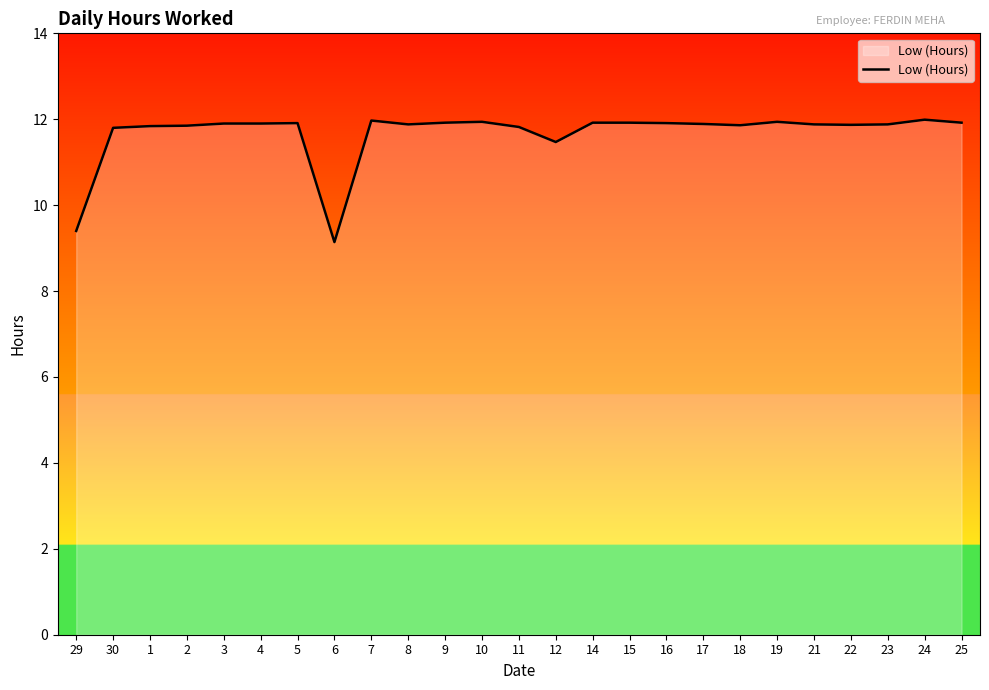

What is the maximum value shown in the chart?

12.0